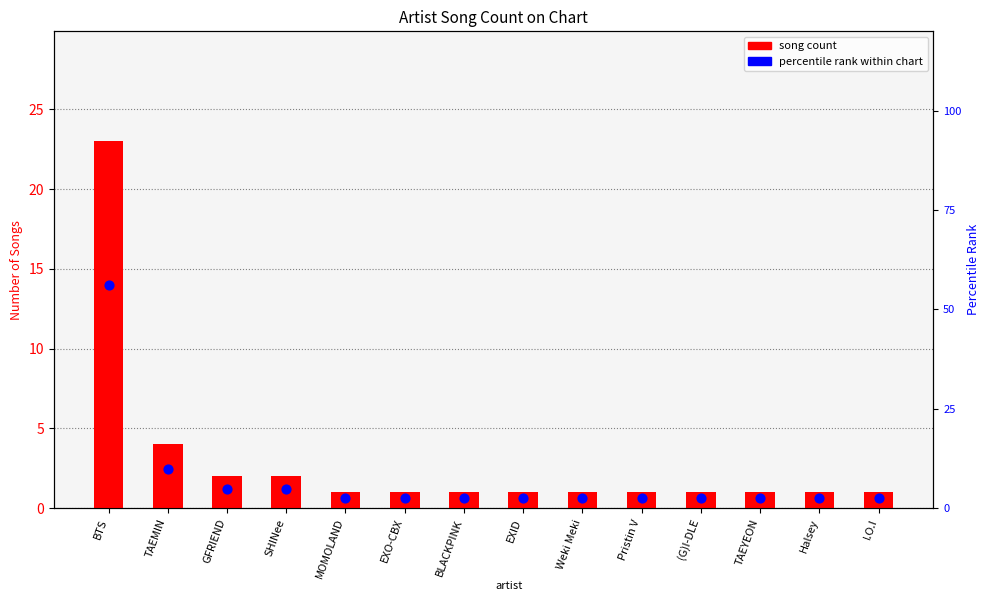

Which series contains the highest Y value?

percentile rank within chart